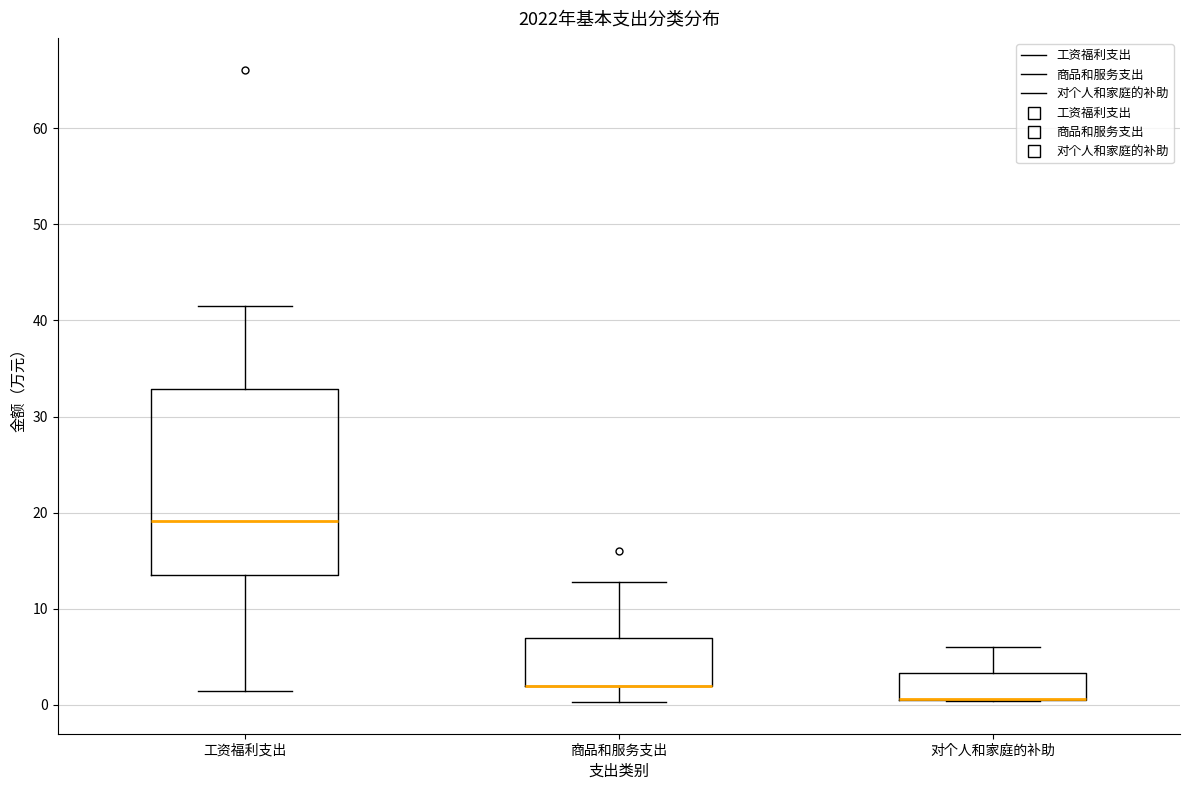

Reading left to right, transcribe this box plot: for each box, give where its median line is, the range the box spans, and where its two whiskers end, as read against the y-axis. The values are not printed on the chart, so give them approximately, as read against the axis.

工资福利支出: median 19, box 14 to 33, whiskers 2 to 42
商品和服务支出: median 2 (drawn on the box's lower edge), box 2 to 7, whiskers 0 to 13
对个人和家庭的补助: median 1 (drawn on the box's lower edge), box 1 to 3, whiskers 0 to 6